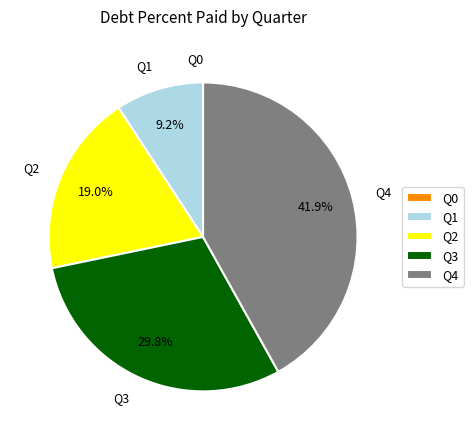

What percentage is NOT represented by Q2?

81.0%